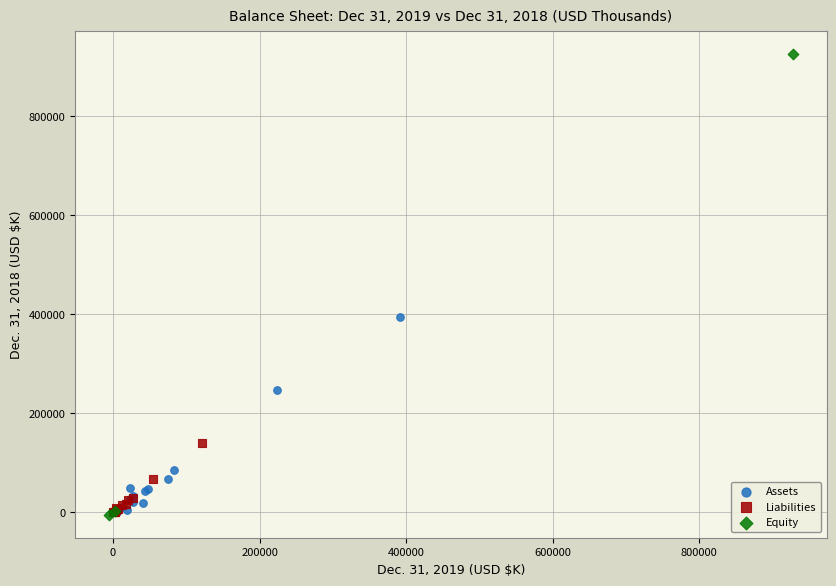

What are all the series names shown in the legend?

Assets, Liabilities, Equity